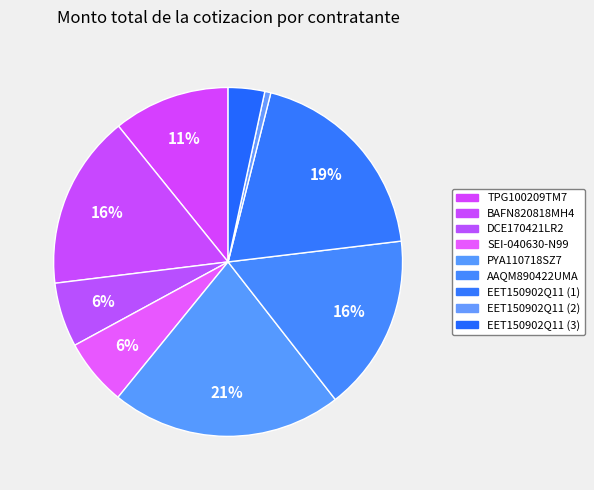

How many slices are in this pie chart?

9